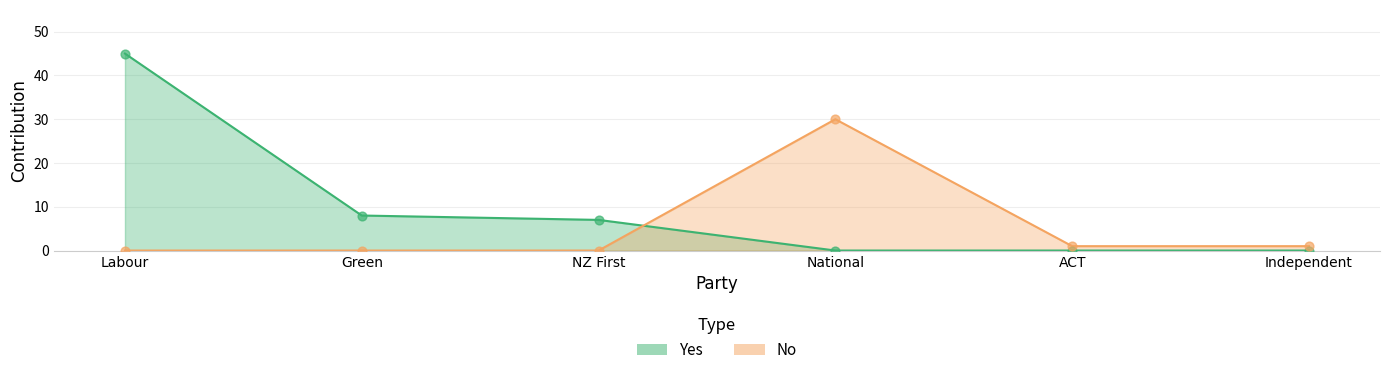

Which series reaches the minimum Y coordinate?

Yes